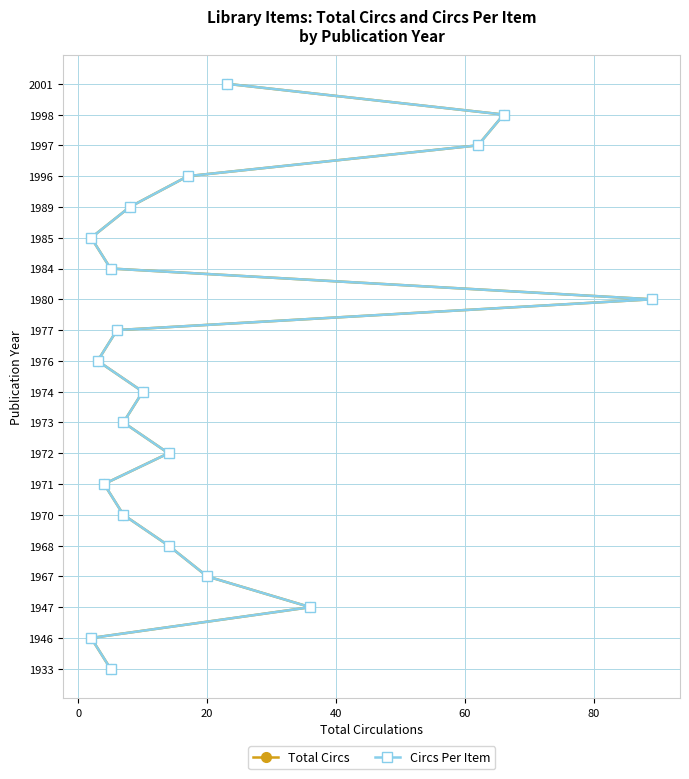

Is the value of Circs Per Item at 14 greater than the value of Total Circs at 80?

Yes